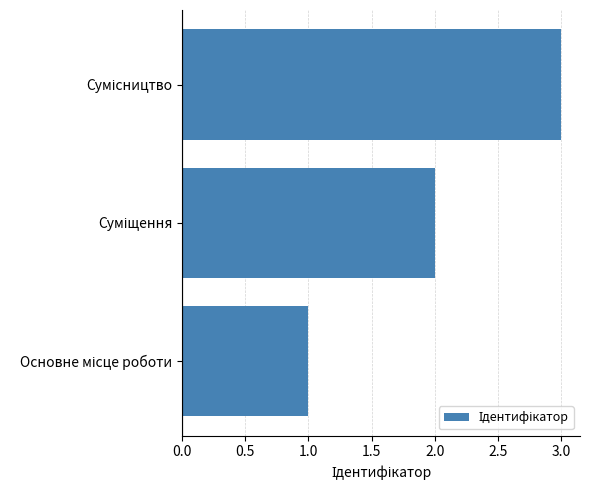

What is the greatest value displayed?

3